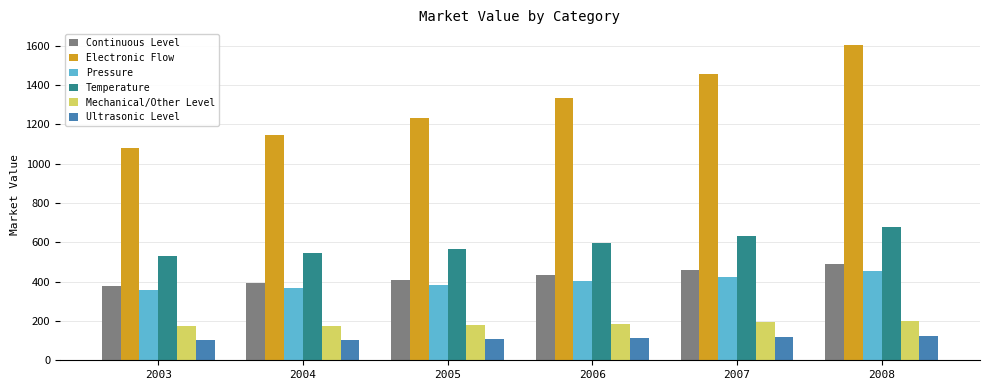

What are all the series names shown in the legend?

Continuous Level, Electronic Flow, Pressure, Temperature, Mechanical/Other Level, Ultrasonic Level